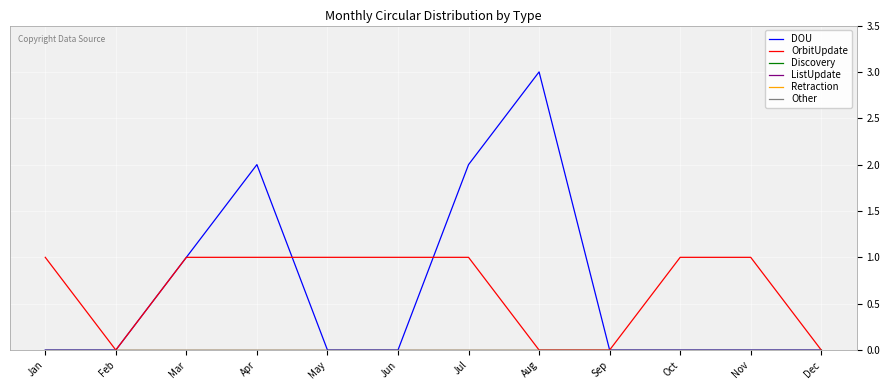

Does the chart display data point markers on the line(s)?

No